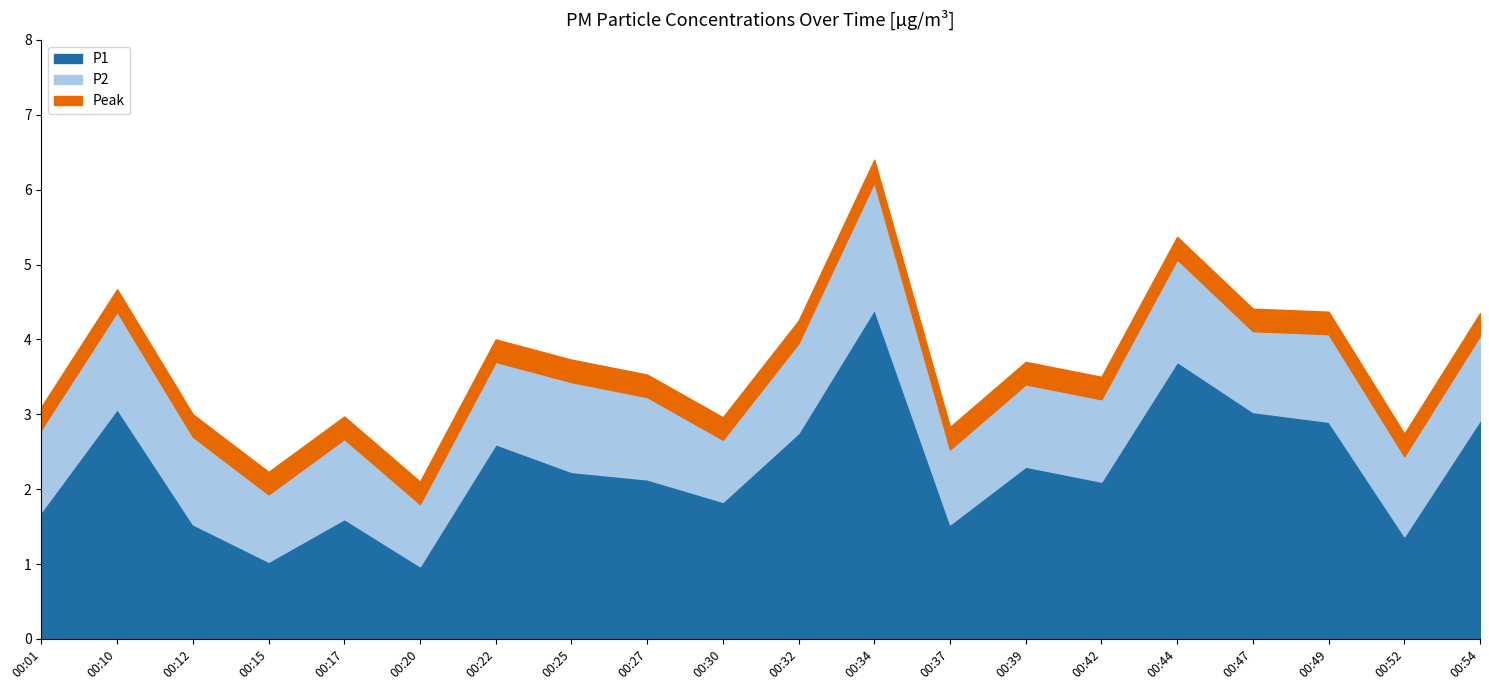

Is it true that P1 equals 3.1 at 00:39?

False